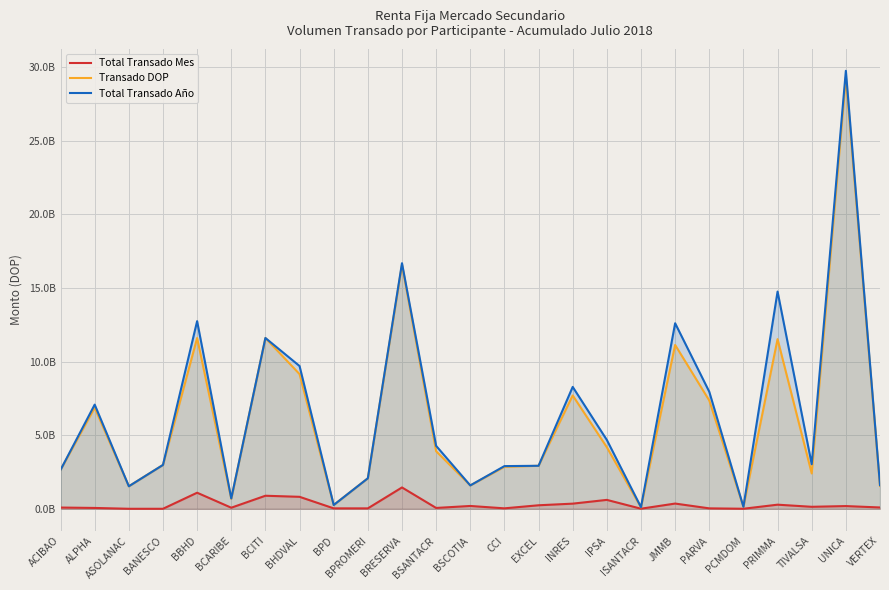

How many distinct data groups are displayed?

3